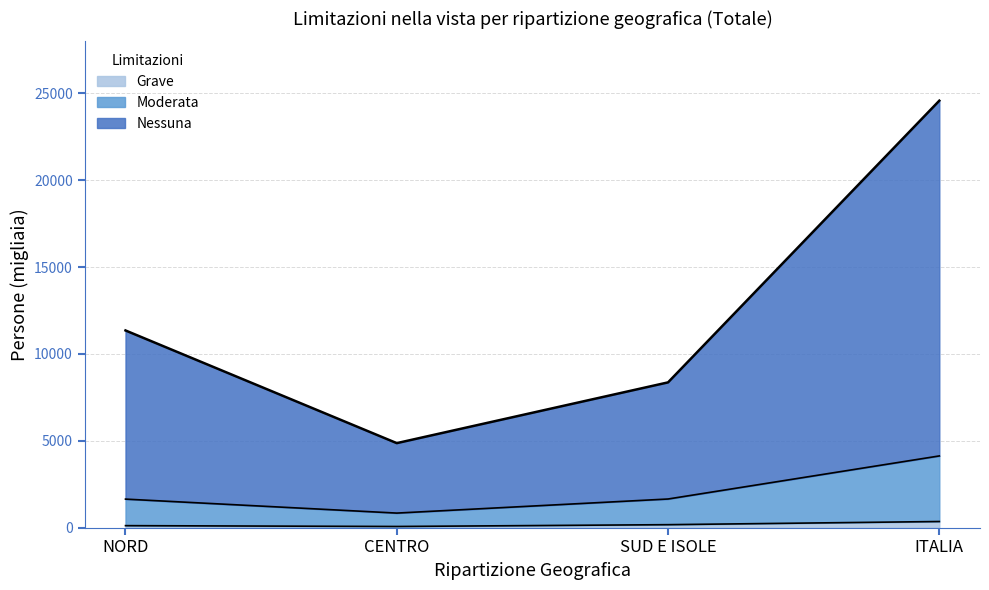

What is the value of the Nessuna point at the 1st from the left?

11354